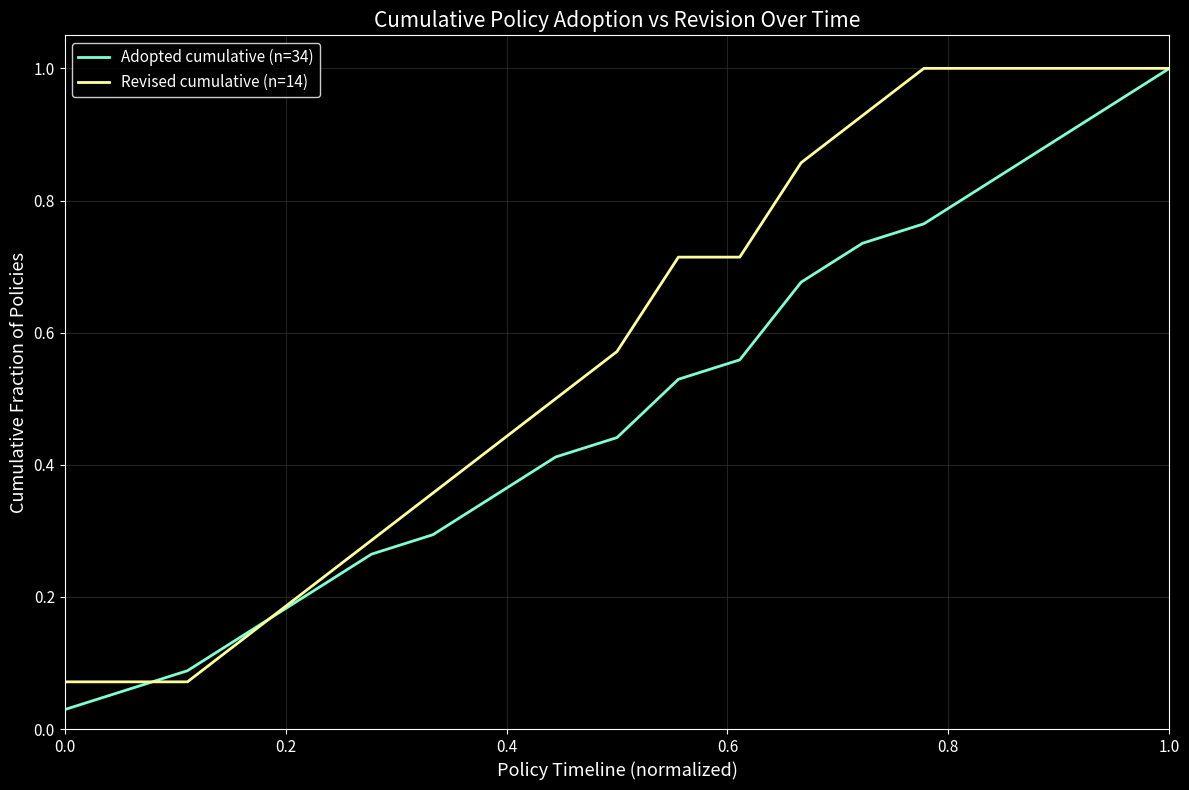

How many series are shown in this chart?

2